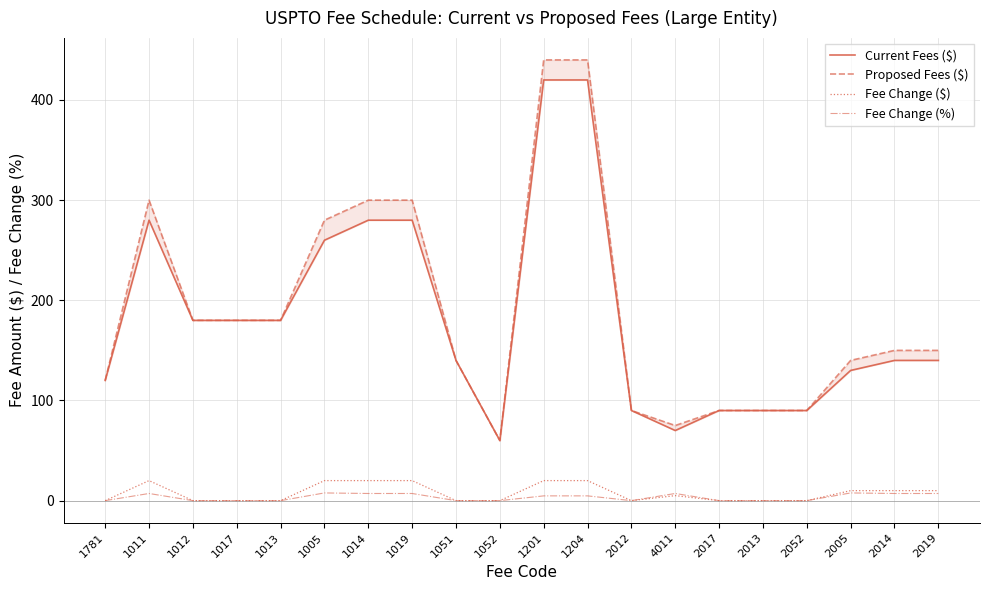

How many values in the Proposed Fees ($) series exceed 150?

9